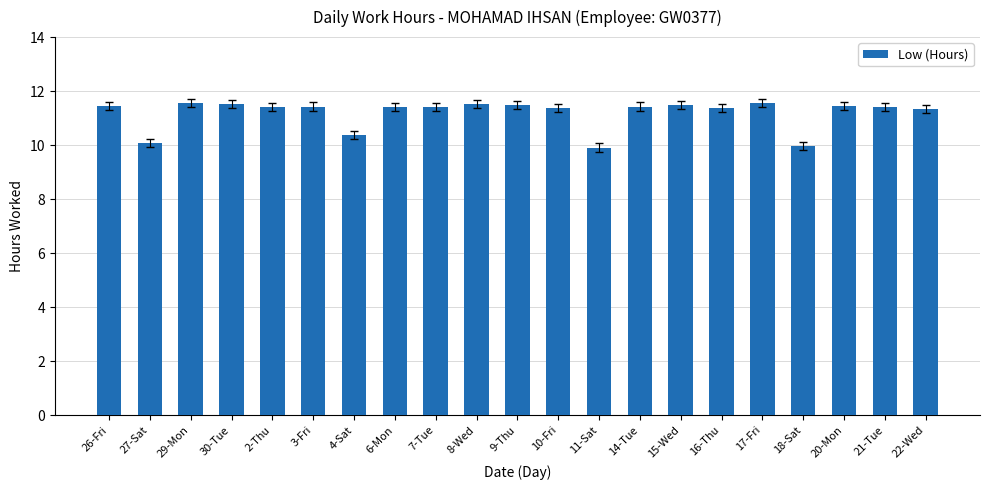

What is the maximum value shown in the chart?

11.6